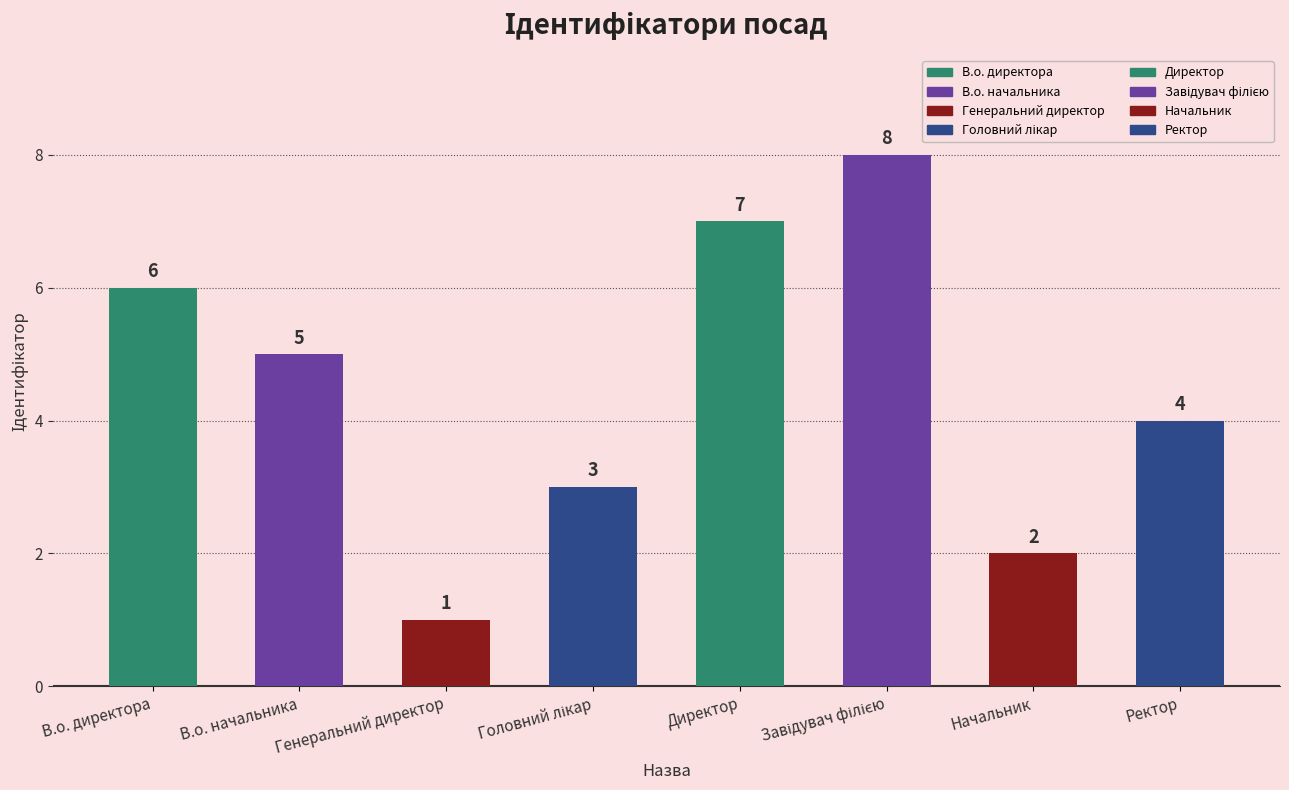

The chart shows a value of 6 at Ректор. True or false?

False